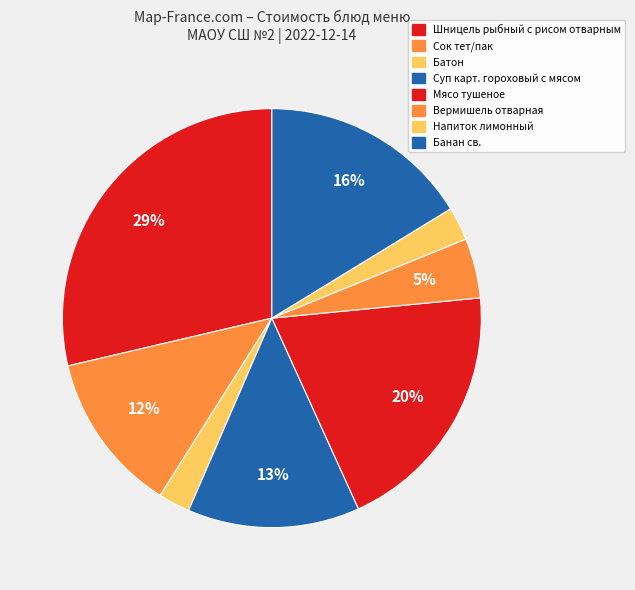

To the nearest percent, what is the average slice percentage?

12%